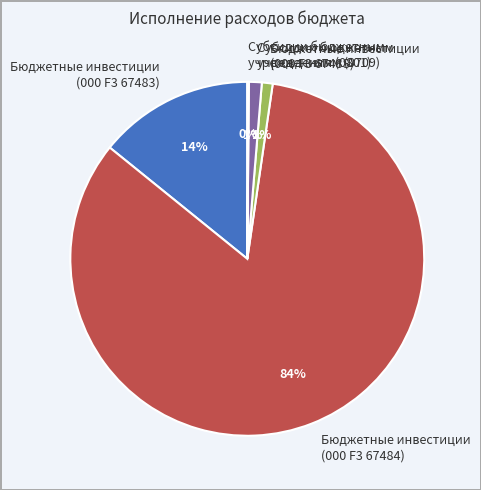

To the nearest percent, what is the average slice percentage?

20%